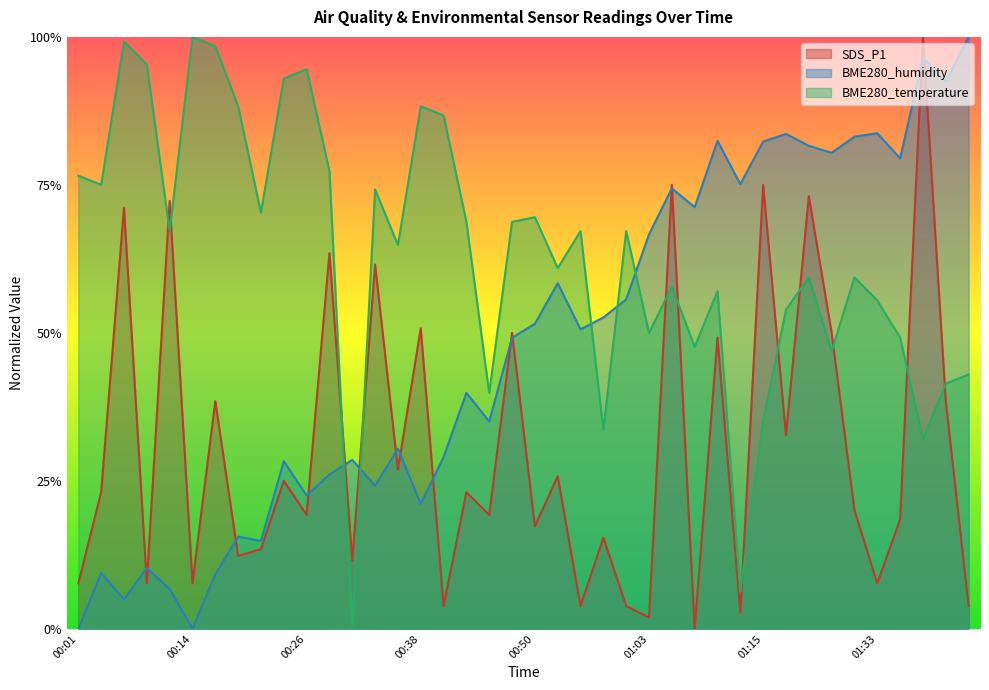

In SDS_P1, how many points are lower than both neighbors (excluding endpoints)?

15